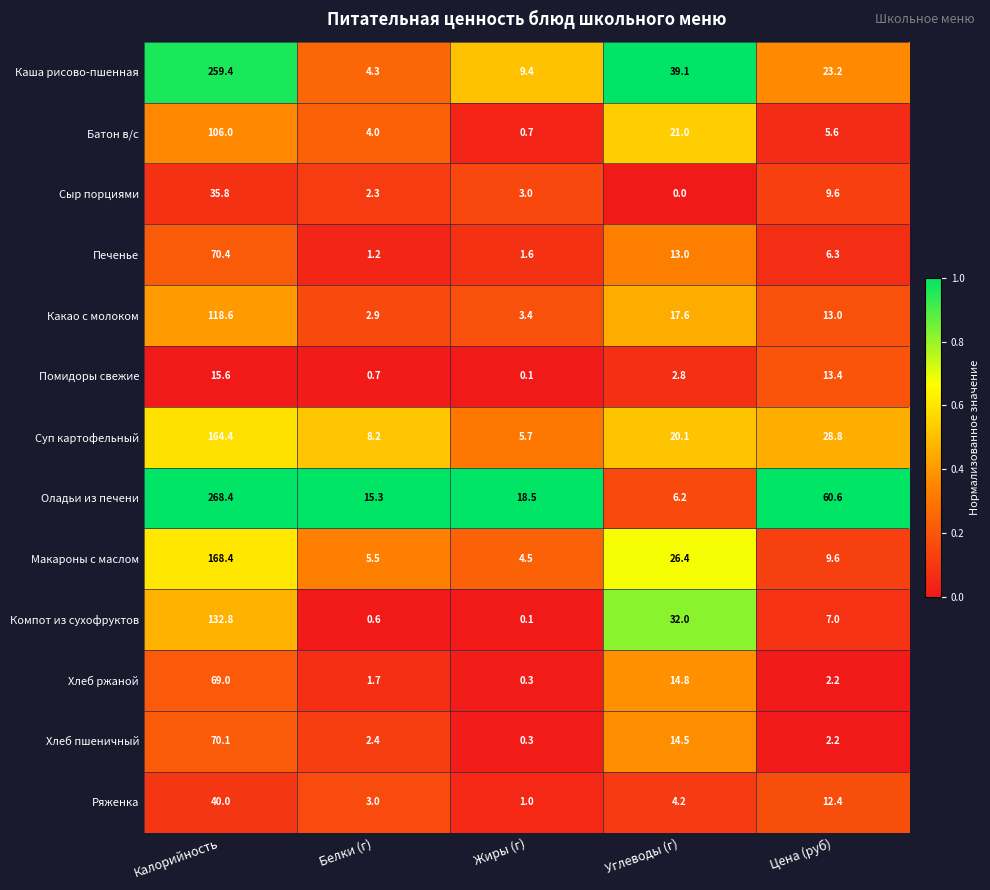

At how many categories does at least one series exceed 0?

5